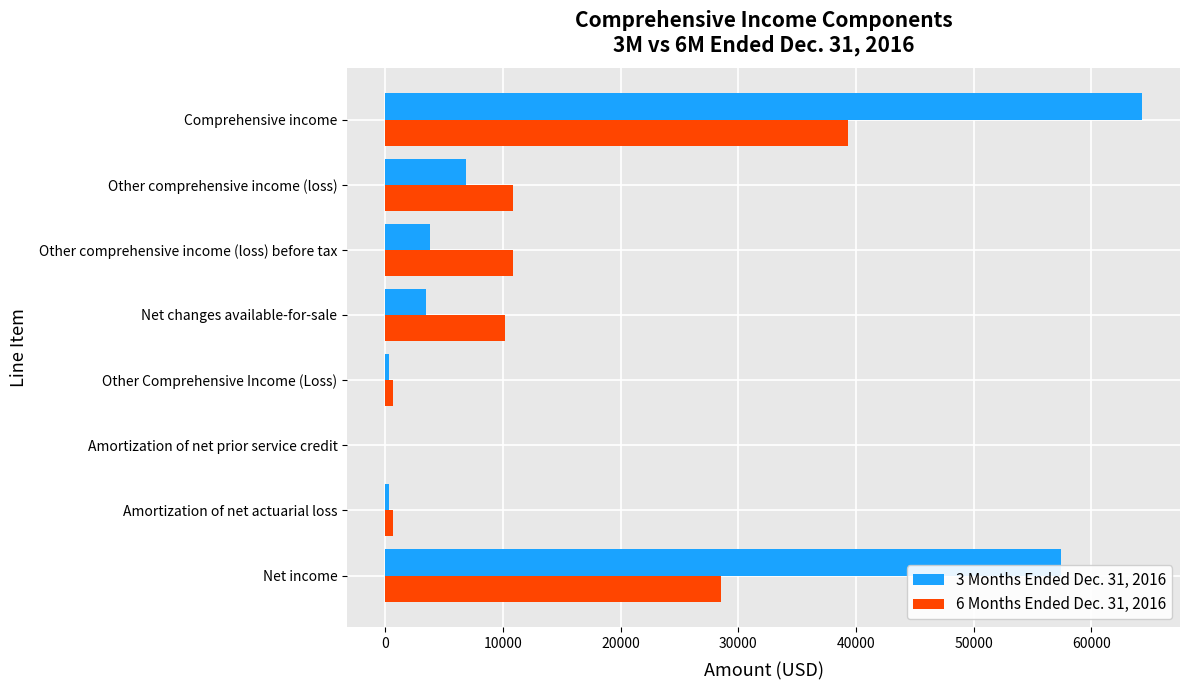

At which label does 3 Months Ended Dec. 31, 2016 reach its peak?

Comprehensive income